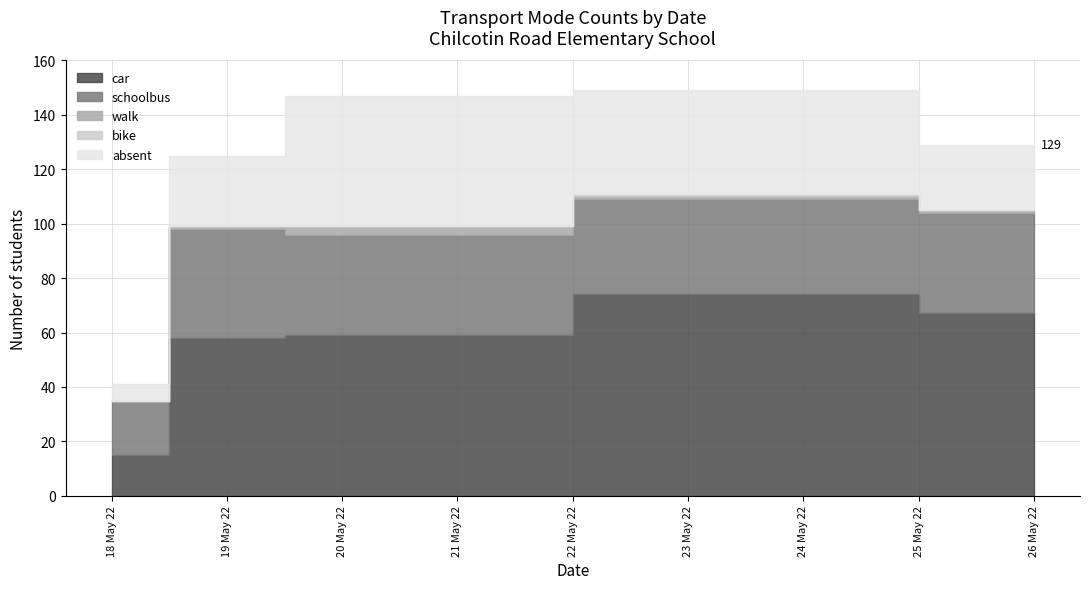

True or false: walk has more than 1 points higher than both neighbors.

False